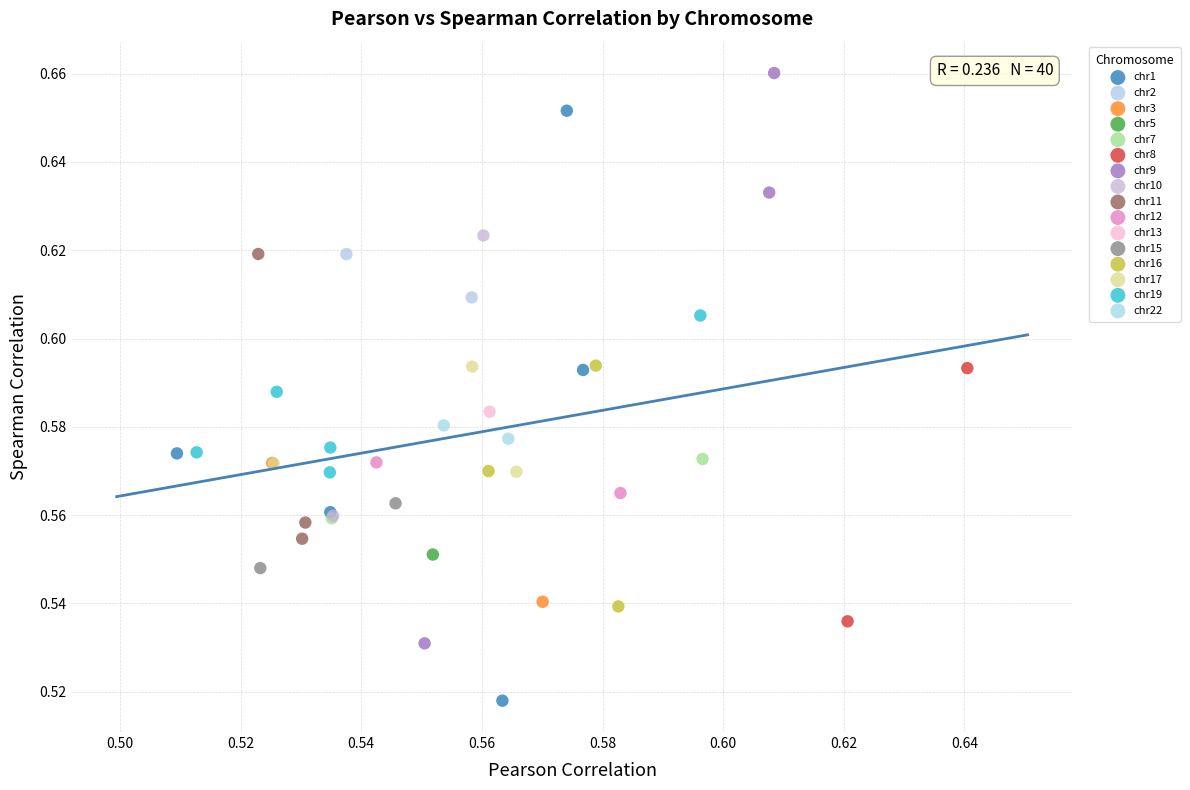

What are all the series names shown in the legend?

chr1, chr2, chr3, chr5, chr7, chr8, chr9, chr10, chr11, chr12, chr13, chr15, chr16, chr17, chr19, chr22